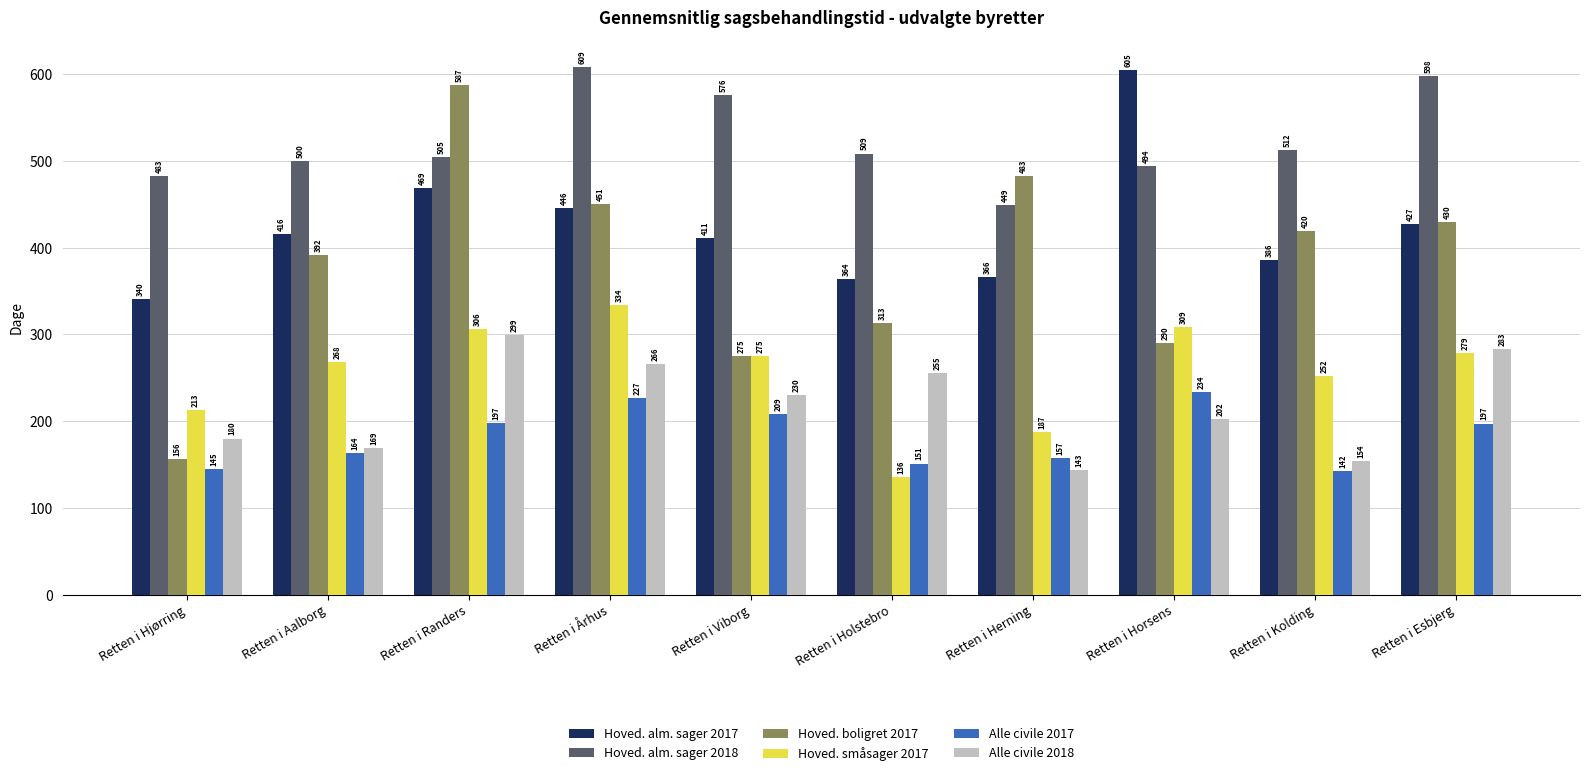

What is the total value across all series at Retten i Holstebro?

1728.6